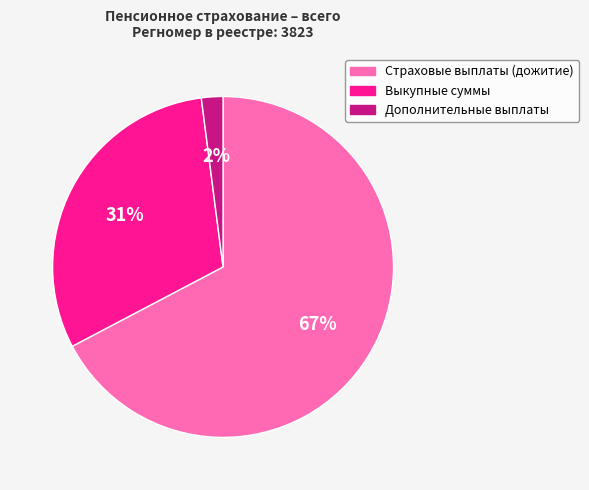

Between Страховые выплаты (дожитие) and Выкупные суммы, which is larger?

Страховые выплаты (дожитие)